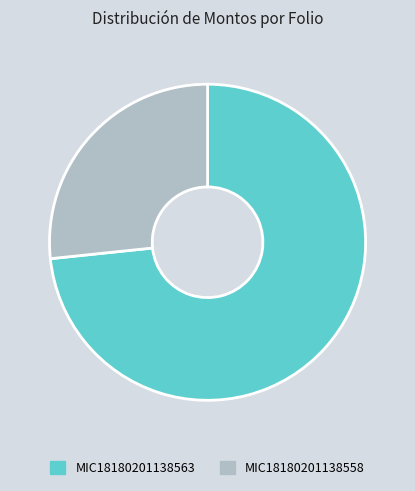

What is the smallest slice in the pie chart?

MIC18180201138558